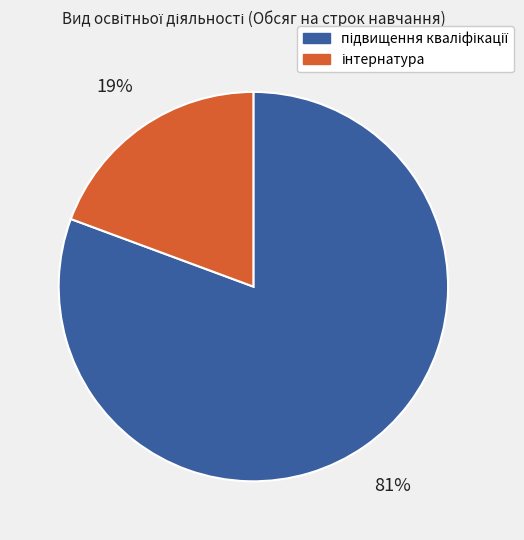

Is there a majority slice in this chart?

Yes